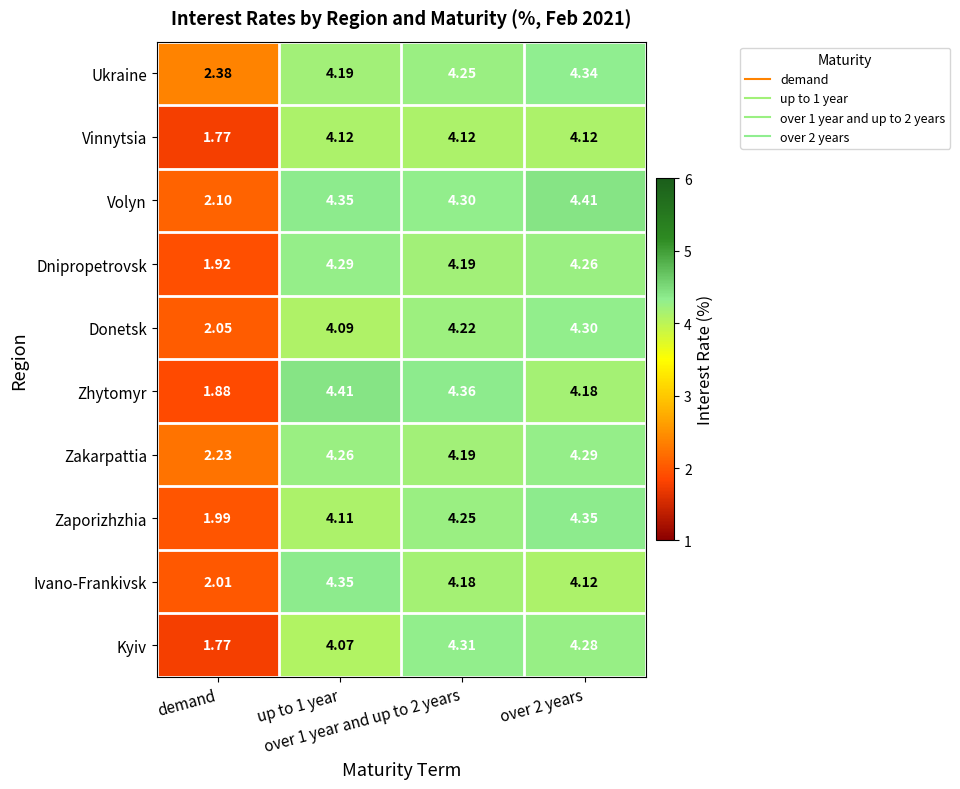

Which series has the largest range (max minus min)?

Kyiv